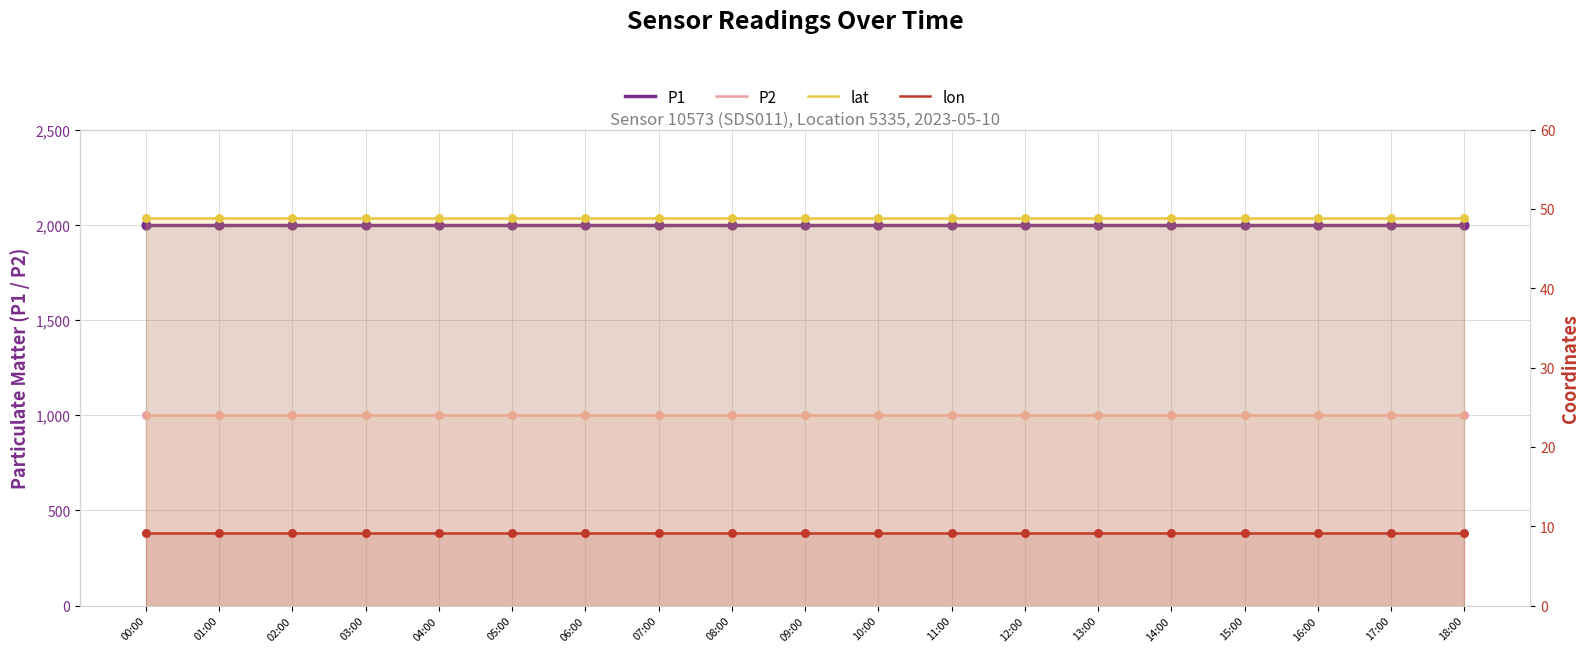

At which category is the sum across all series the highest?

00:00